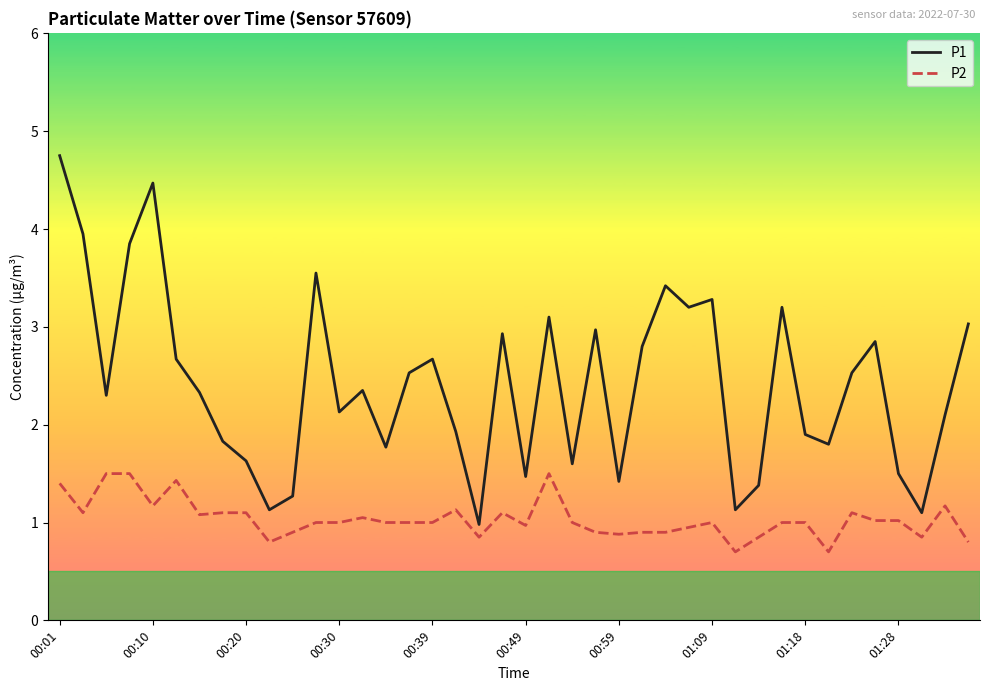

At how many categories does at least one series exceed 2?

24